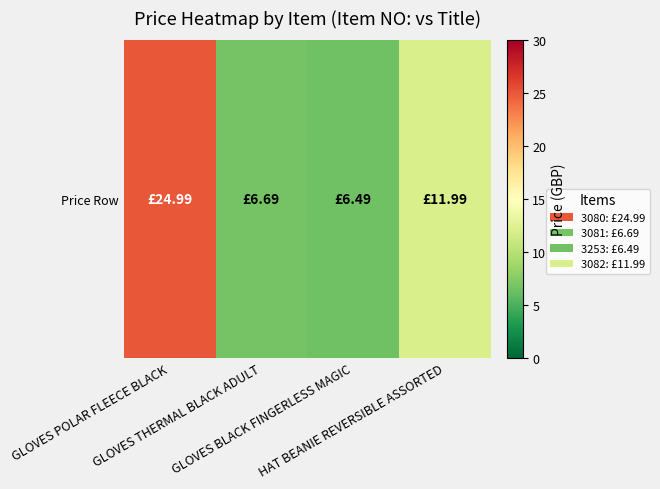

Is it true that the value at HAT BEANIE REVERSIBLE ASSORTED is 2.8?

False